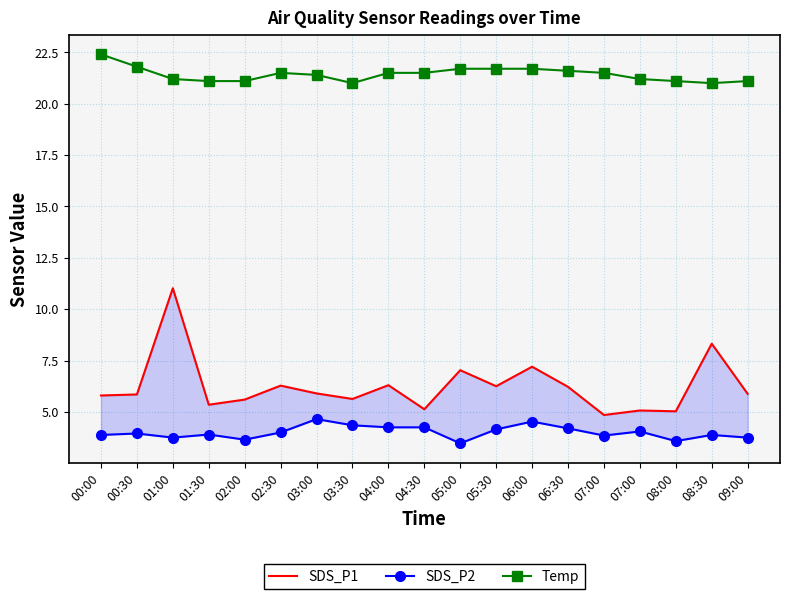

Is the value of SDS_P2 at 02:00 greater than the value of Temp at 02:00?

No